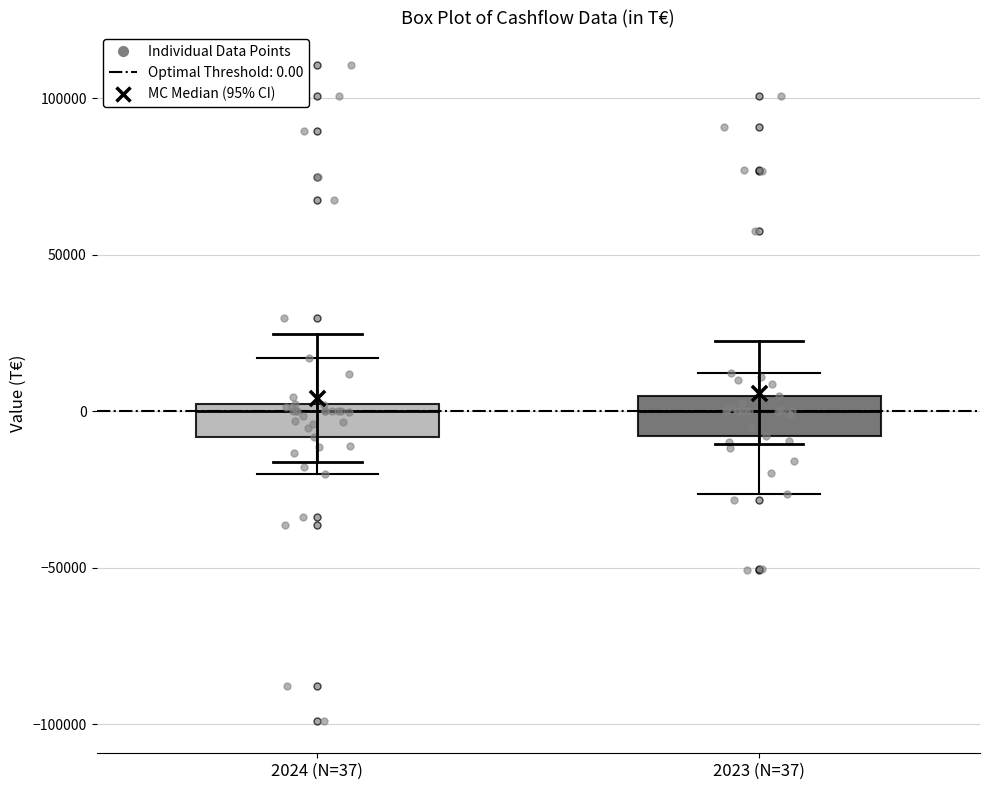

Reading left to right, transcribe this box plot: for each box, give where its median line is, the range the box spans, and where its two whiskers end, as read against the y-axis. The values are not printed on the chart, so give them approximately, as read against the axis.

2024 (N=37): median 0 (just below the box's upper edge), box -10000 to 0, whiskers -20000 to 15000
2023 (N=37): median 0, box -10000 to 5000, whiskers -25000 to 10000